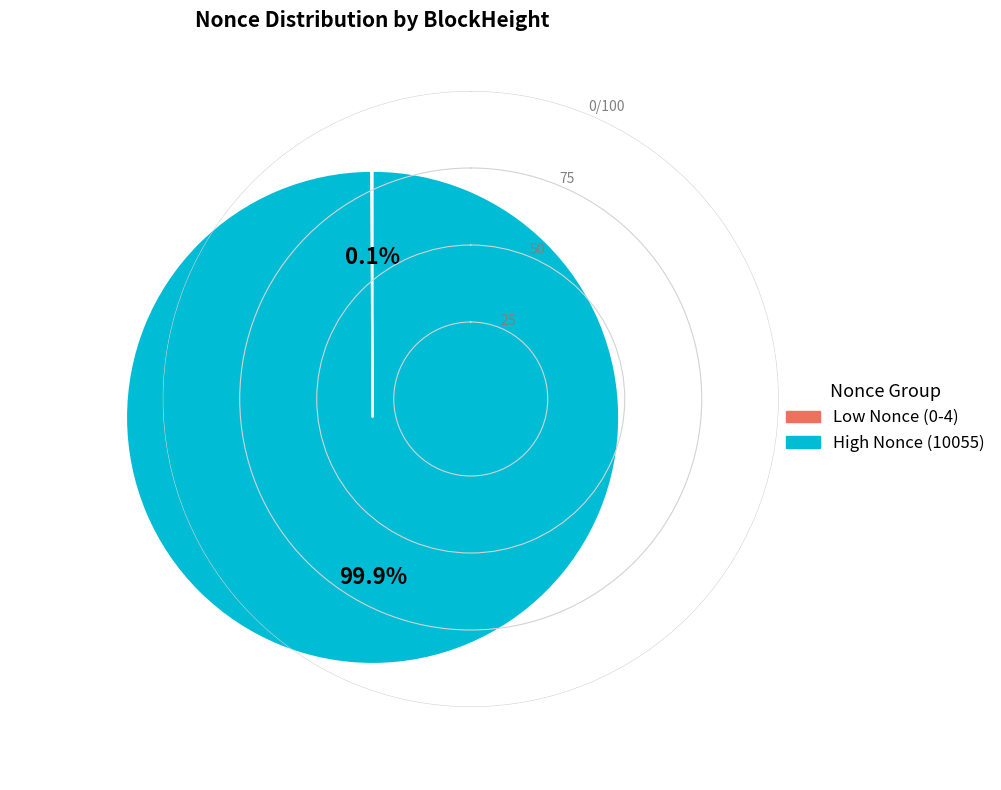

Is there a majority slice in this chart?

Yes